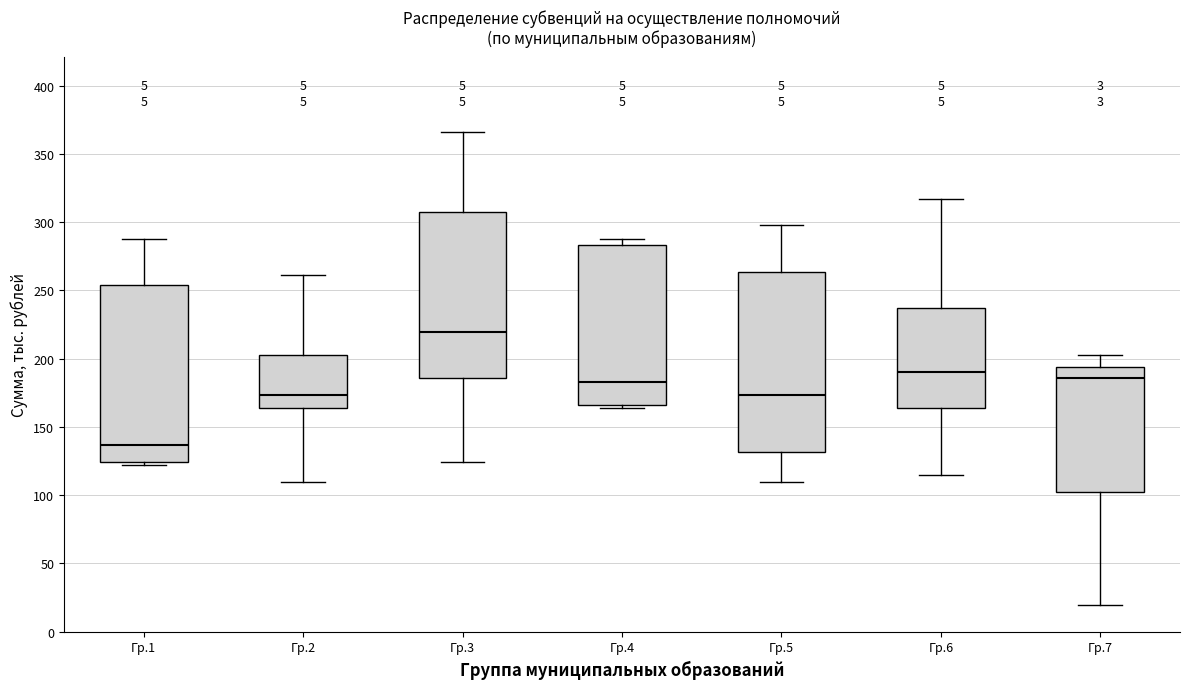

Reading left to right, read every box against the y-axis: the position of its median line, the range the box covers, and the ends of its whiskers. The values are not printed on the chart, so give them approximately, as read against the axis.

Гр.1: median 135, box 125 to 255, whiskers 120 to 290
Гр.2: median 175, box 165 to 205, whiskers 110 to 260
Гр.3: median 220, box 185 to 310, whiskers 125 to 365
Гр.4: median 185, box 165 to 285, whiskers 165 (just below the box's lower edge) to 290
Гр.5: median 175, box 130 to 265, whiskers 110 to 300
Гр.6: median 190, box 165 to 235, whiskers 115 to 315
Гр.7: median 185, box 105 to 195, whiskers 20 to 205